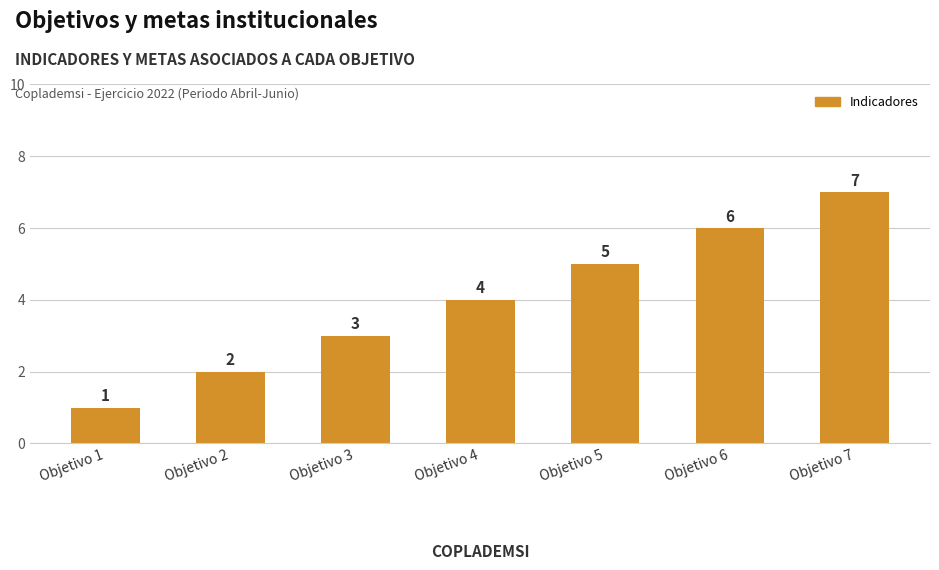

Reading right to left, what are all the values shown in this chart?

Objetivo 7=7	Objetivo 6=6	Objetivo 5=5	Objetivo 4=4	Objetivo 3=3	Objetivo 2=2	Objetivo 1=1